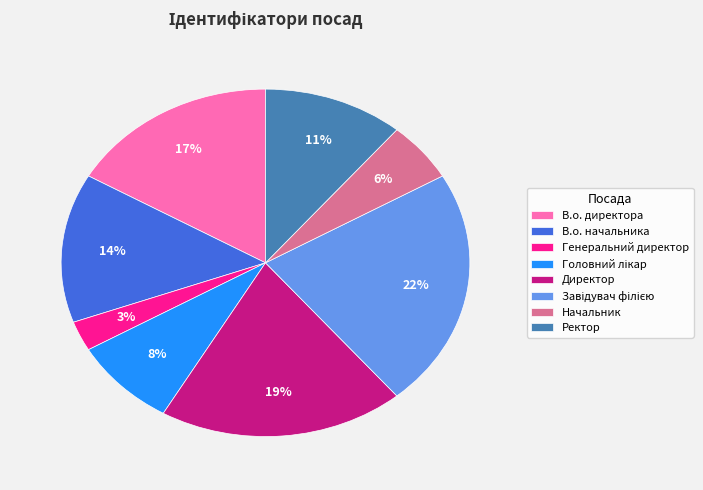

What is the smallest slice in the pie chart?

Генеральний директор